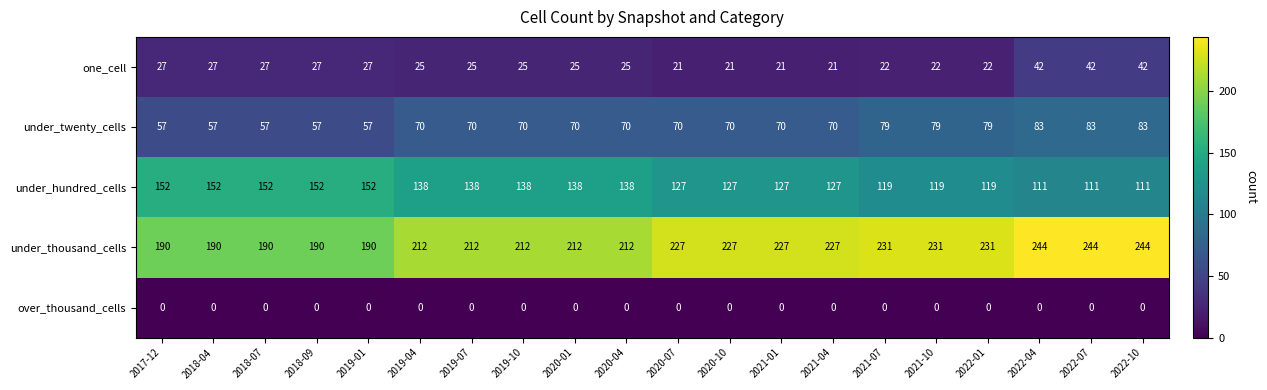

What is the maximum value shown in the chart?

244